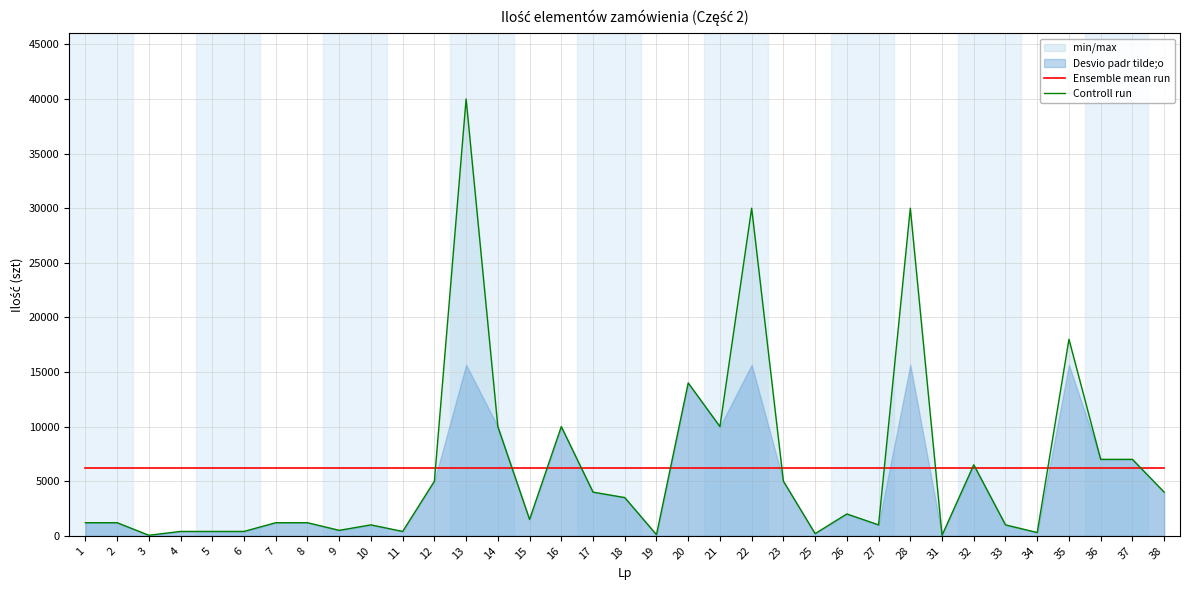

True or false: Ensemble mean run and Controll run cross at least once.

True